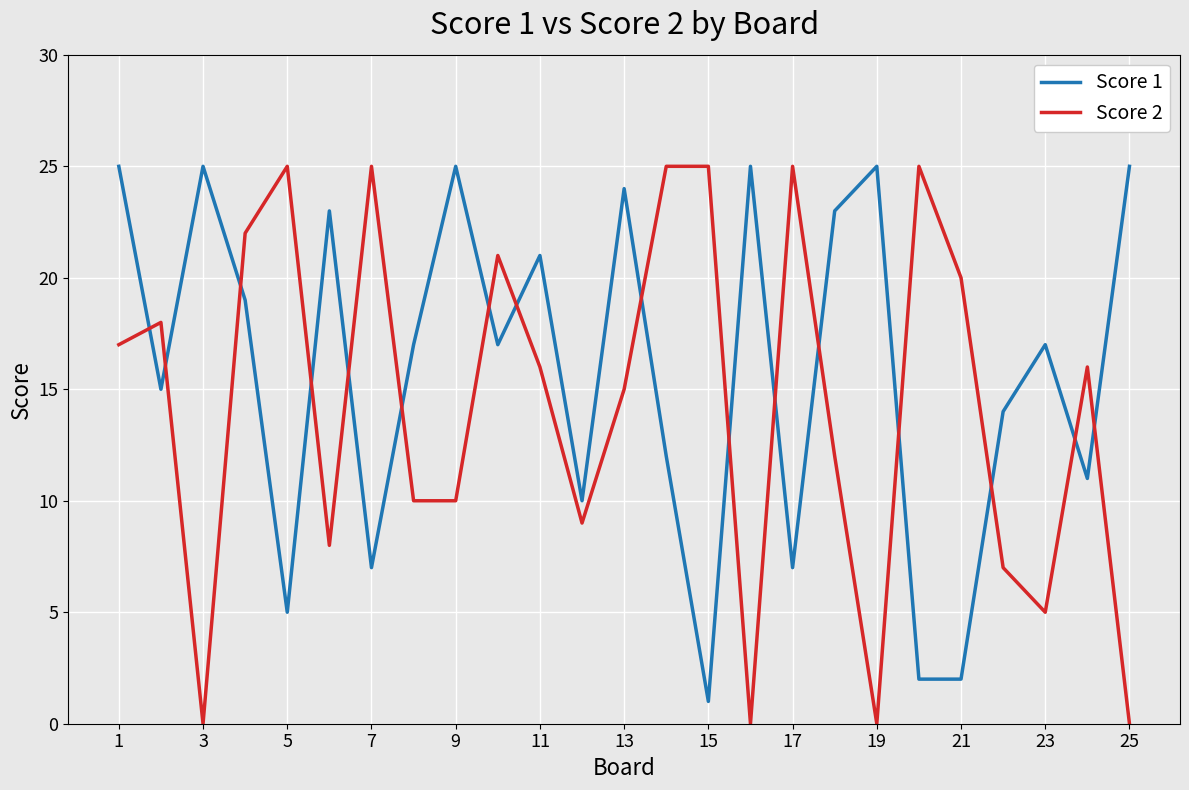

Which series has the widest spread of values?

Score 2